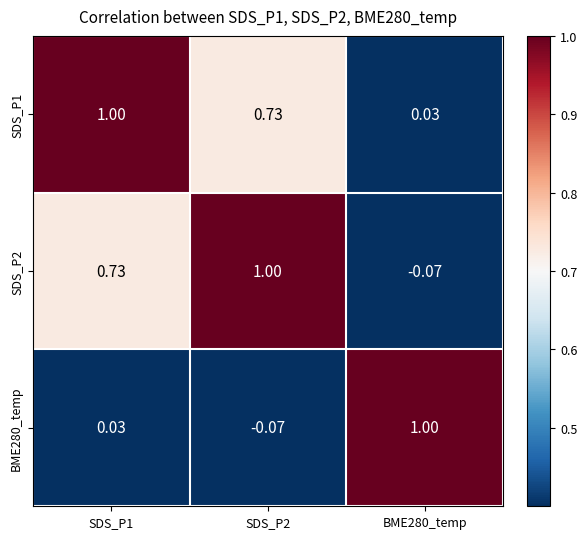

Which series has the largest total across all categories?

SDS_P1